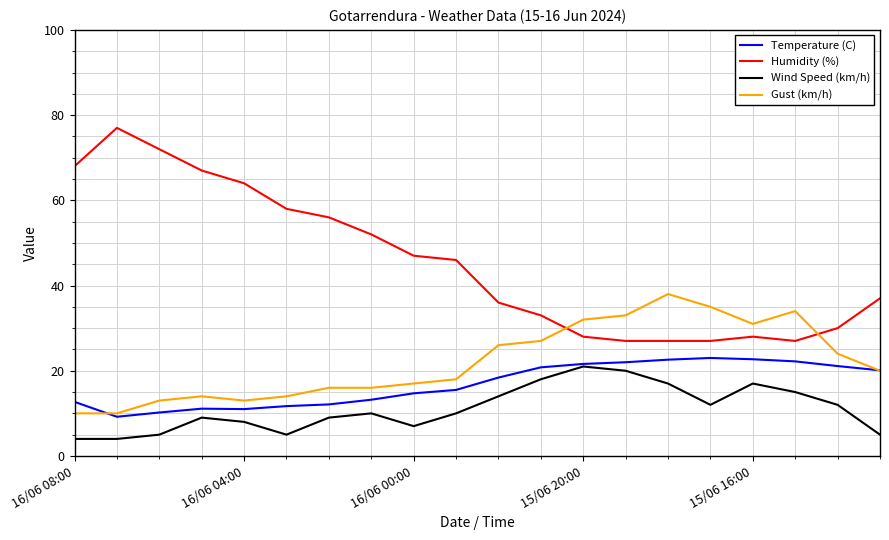

Which series has the largest range (max minus min)?

Humidity (%)